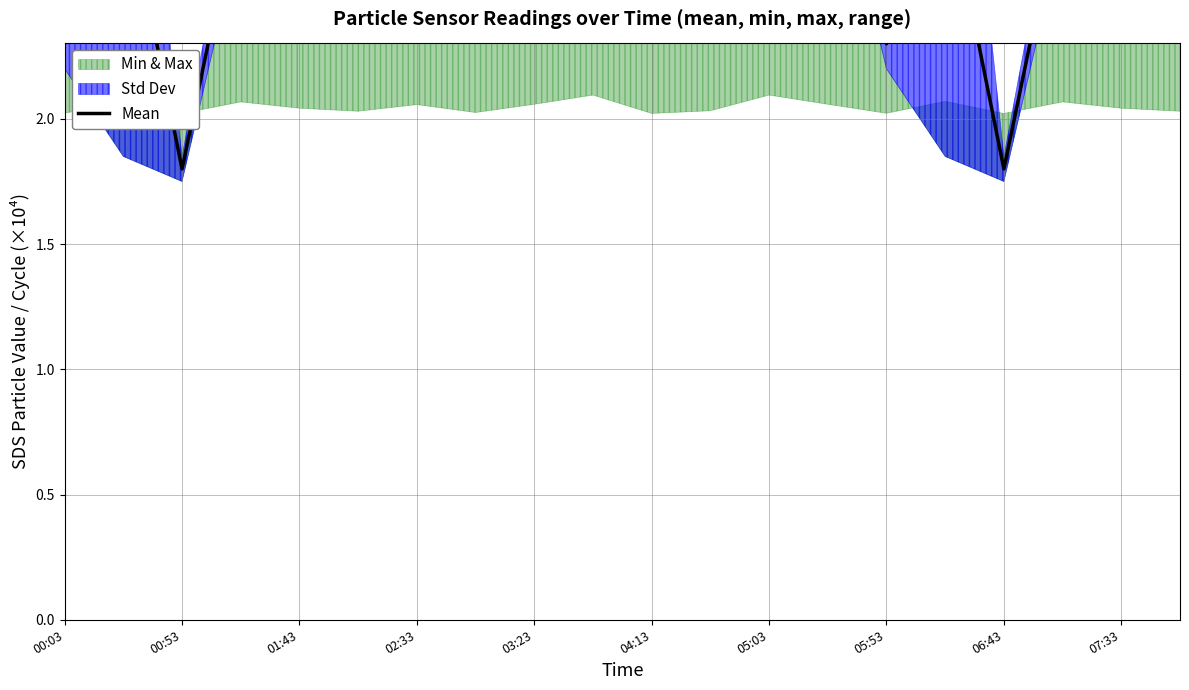

At which category does the chart reach its peak across all series?

05:53